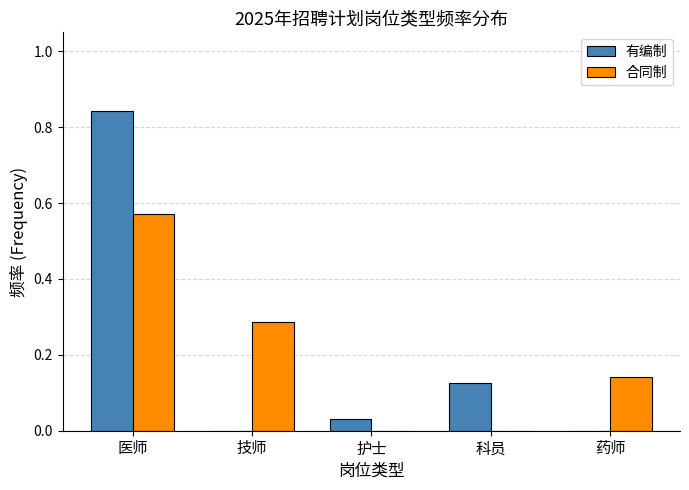

What are all the series names shown in the legend?

有编制, 合同制